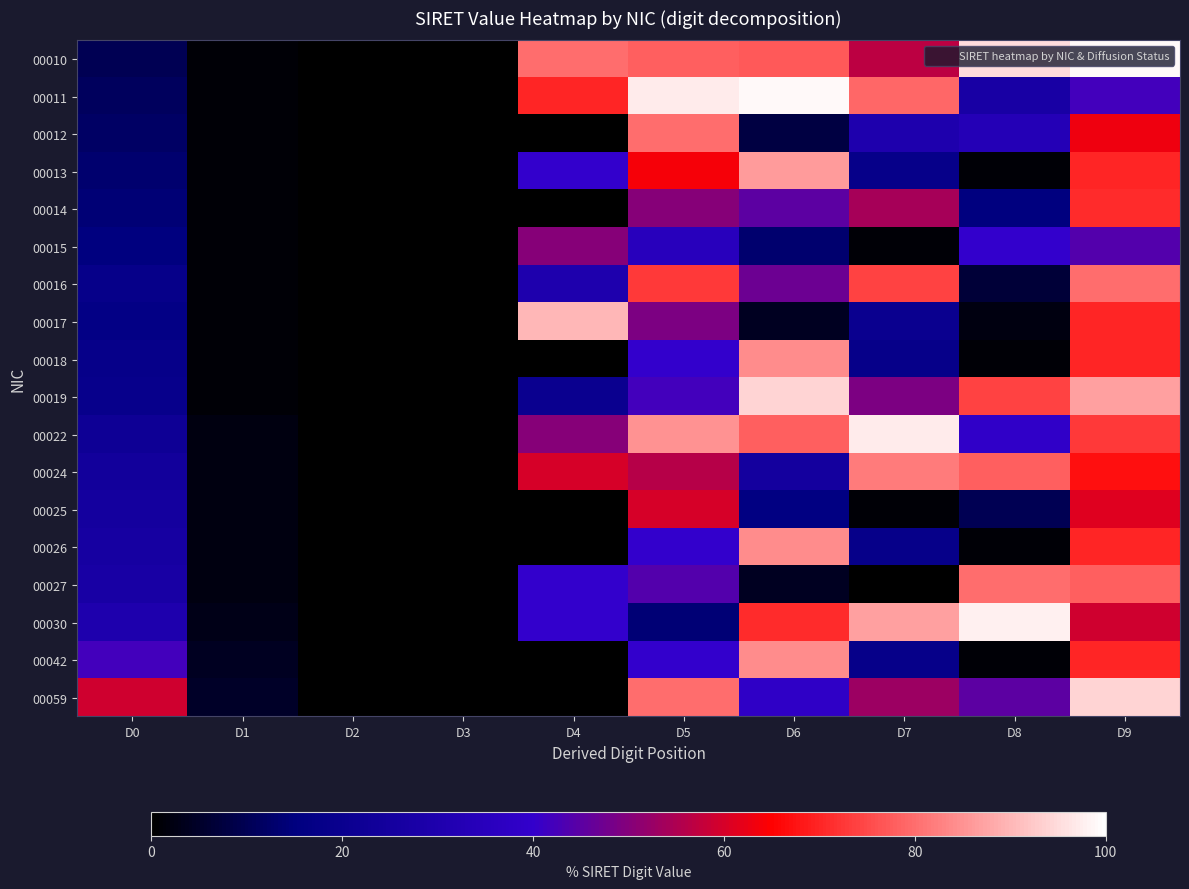

List the series in order of their peak value, highest first.

00010, 00011, 00030, 00022, 00019, 00059, 00017, 00013, 00018, 00026, 00042, 00024, 00012, 00016, 00027, 00014, 00025, 00015